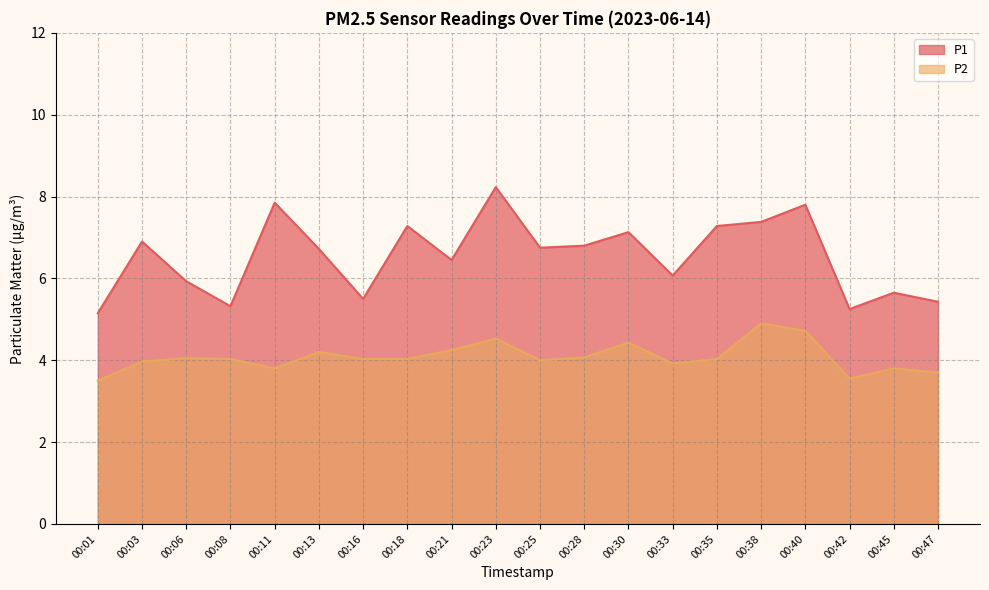

Is it true that P2 equals 2.5 at 00:45?

False